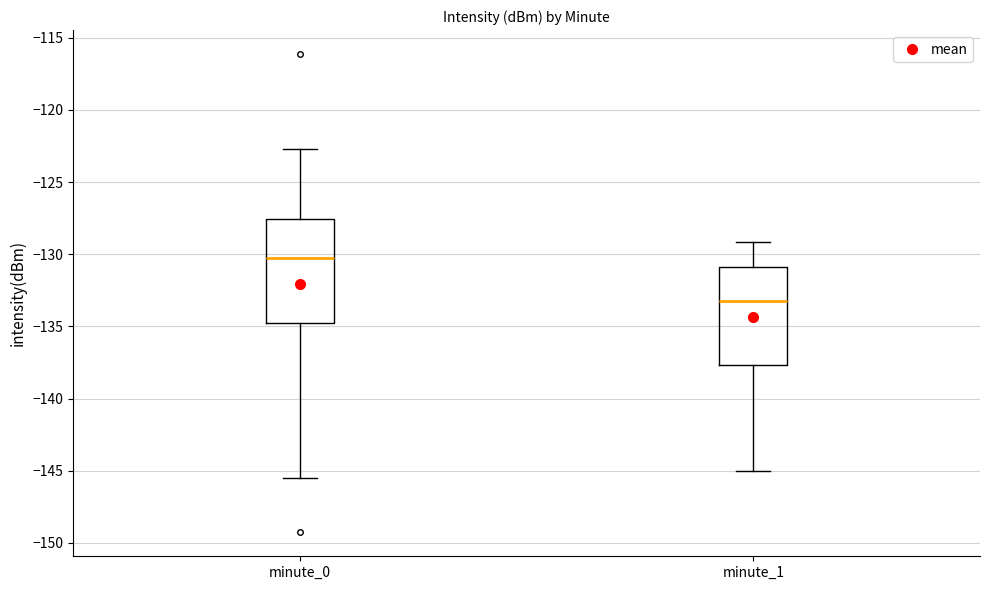

Reading left to right, read every box against the y-axis: the position of its median line, the range the box covers, and the ends of its whiskers. The values are not printed on the chart, so give them approximately, as read against the axis.

minute_0: median -130.5, box -134.5 to -127.5, whiskers -145.5 to -122.5
minute_1: median -133.5, box -137.5 to -131.0, whiskers -145.0 to -129.0